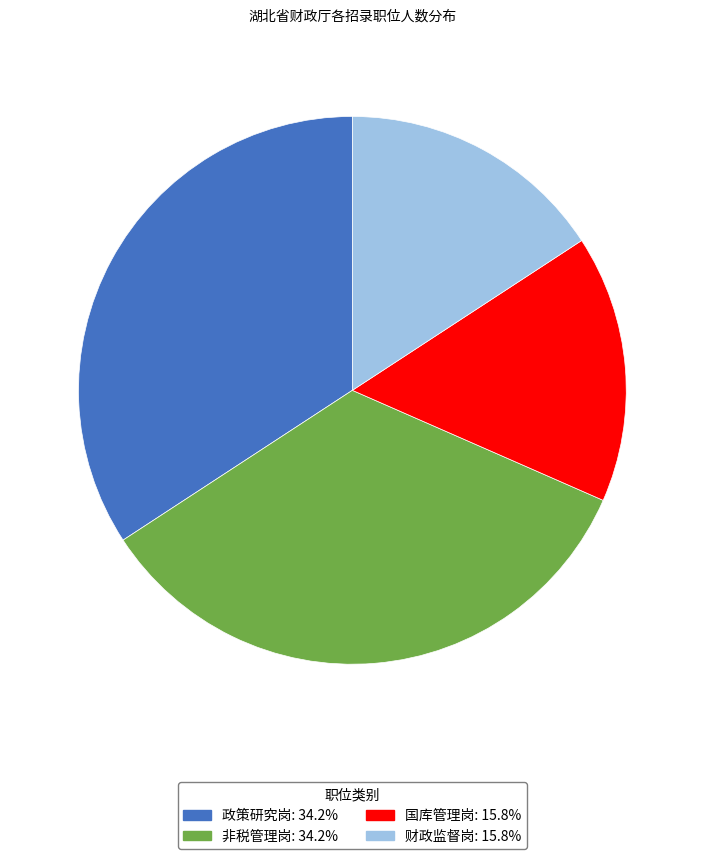

Which has a higher value, 国库管理岗 or 非税管理岗?

非税管理岗